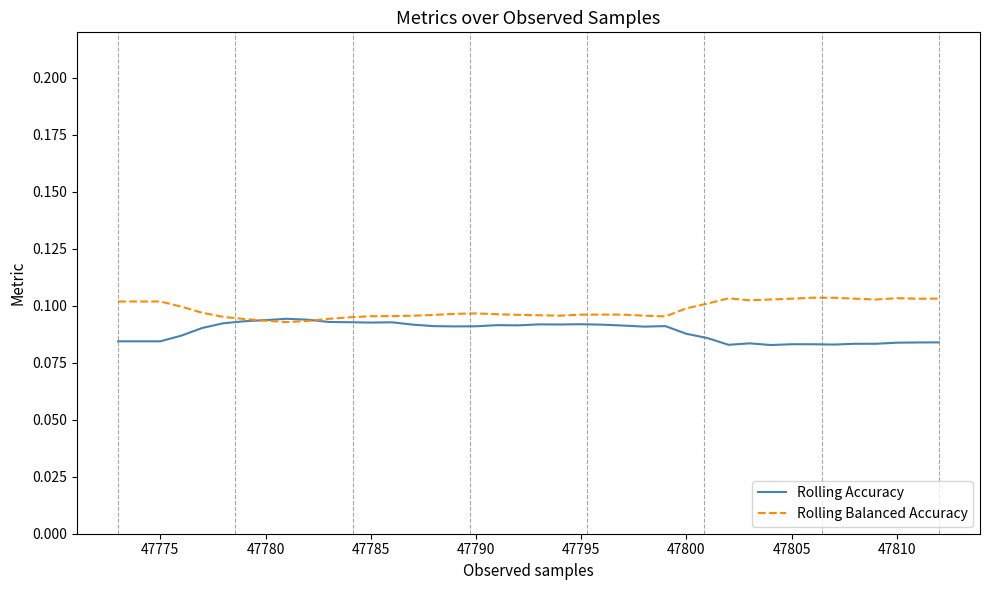

Which series has the largest total across all categories?

Rolling Balanced Accuracy